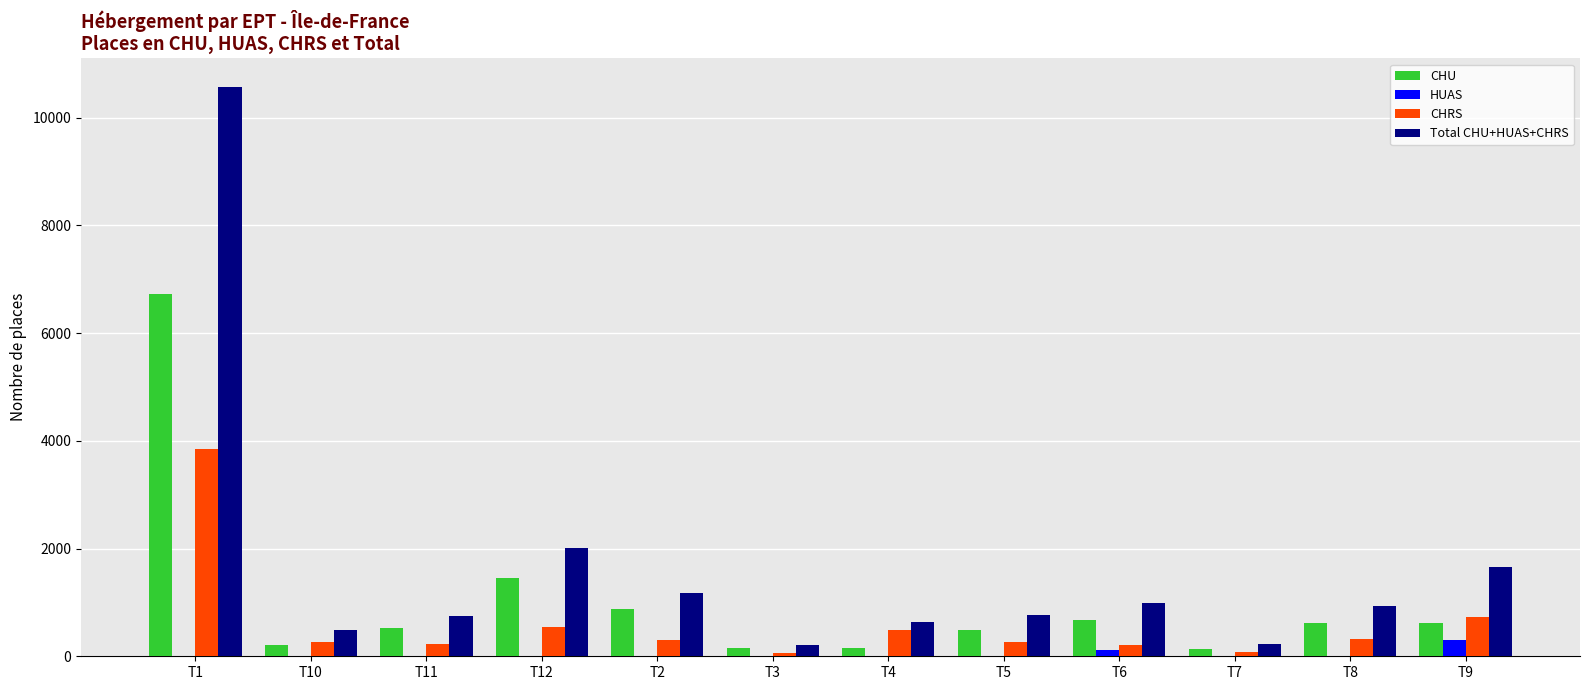

Which series changed the most between T5 and T9?

Total CHU+HUAS+CHRS